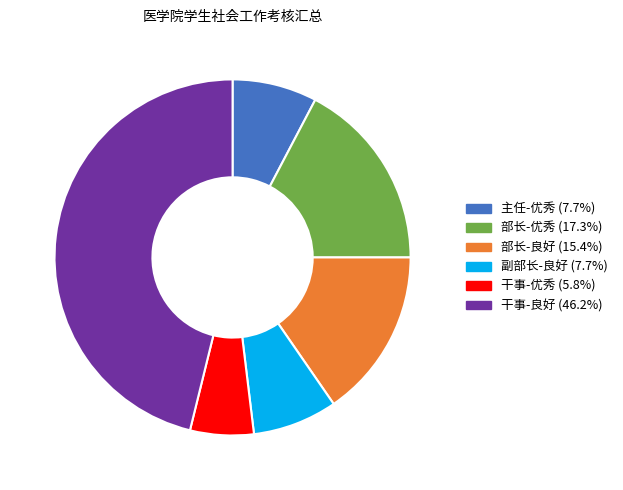

Count the number of slices in the pie.

6